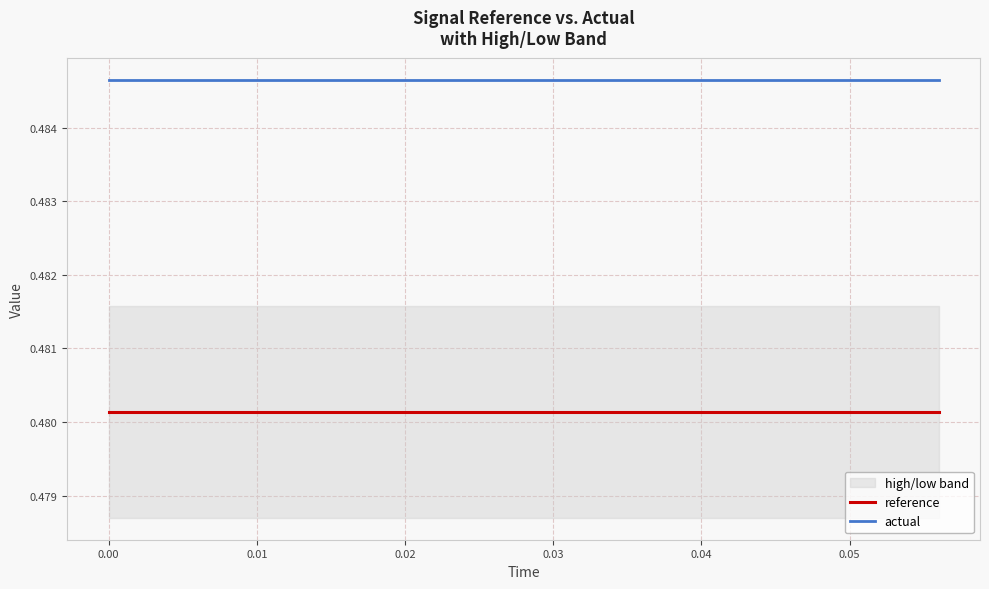

Reading left to right, extract all data points from this chart.

reference: 0.5	0.5	0.5	0.5	0.5	0.5	0.5	0.5	0.5	0.5	0.5	0.5	0.5	0.5	0.5
actual: 0.5	0.5	0.5	0.5	0.5	0.5	0.5	0.5	0.5	0.5	0.5	0.5	0.5	0.5	0.5